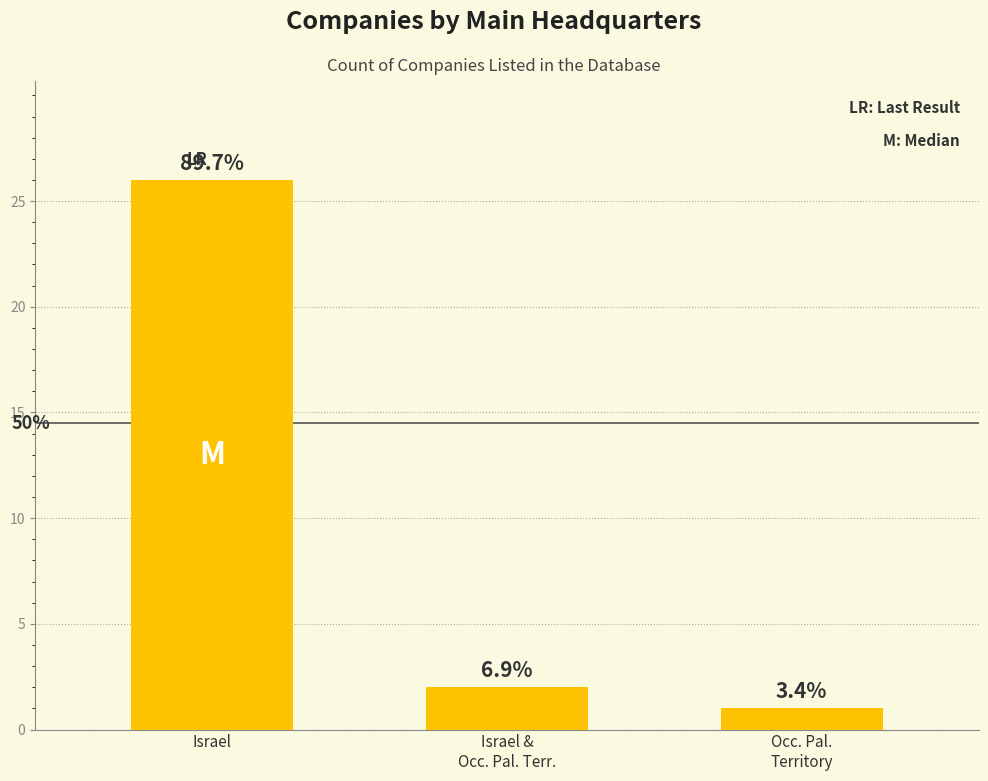

How many bars are there in total?

3